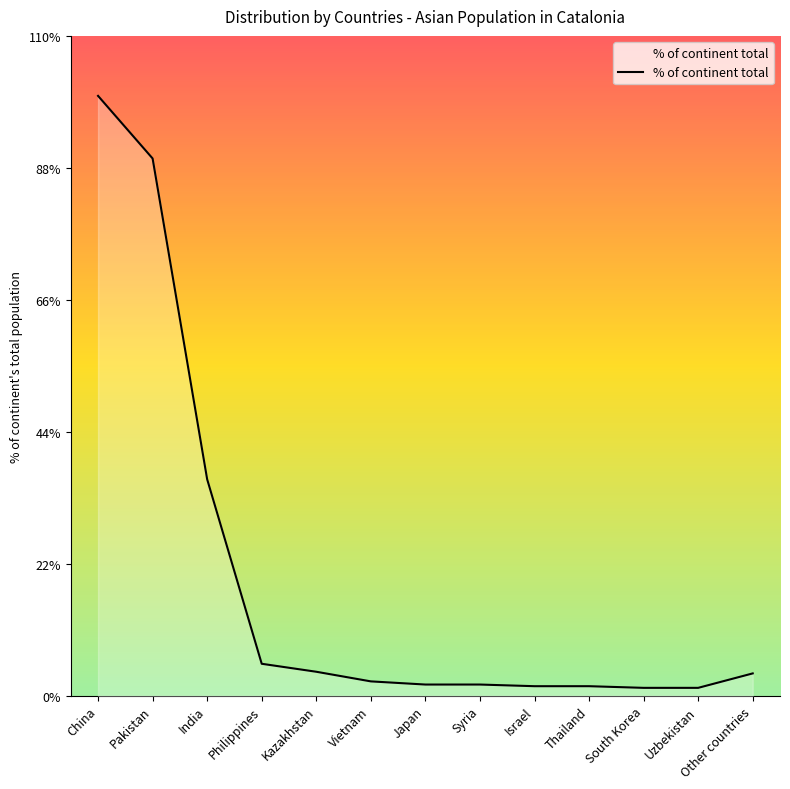

At which category does the chart reach its peak across all series?

China